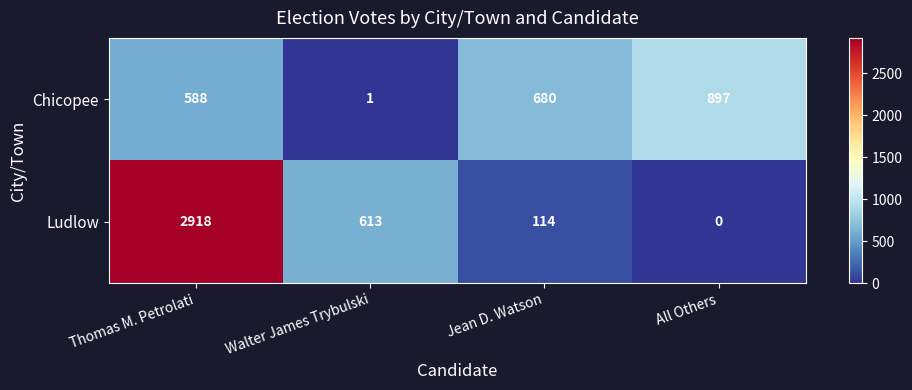

What is the approximate value of Chicopee at All Others, to the nearest 50?

900